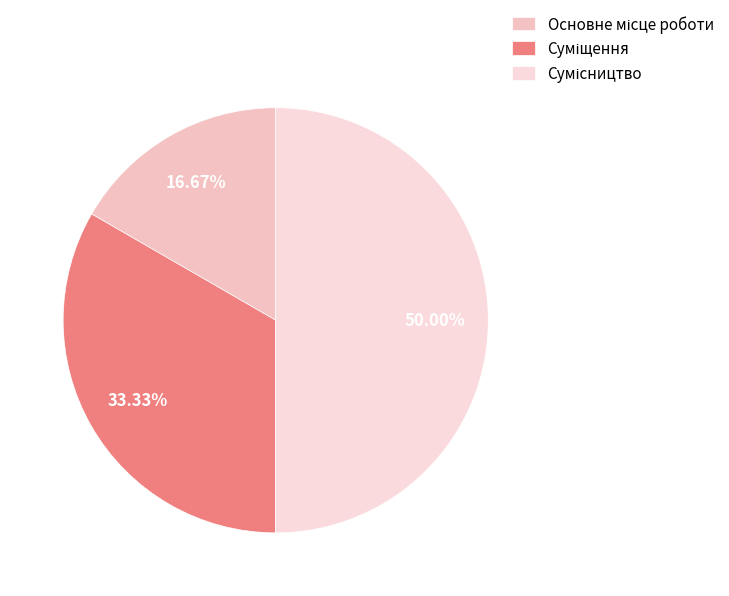

Does any single category account for the majority?

No